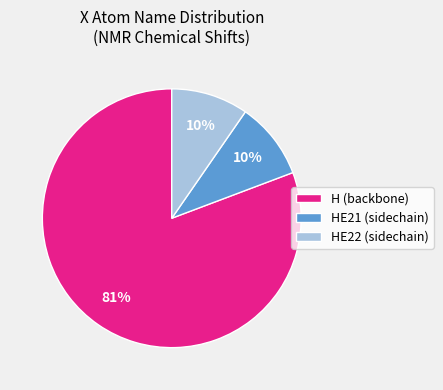

How many segments does this pie chart have?

3